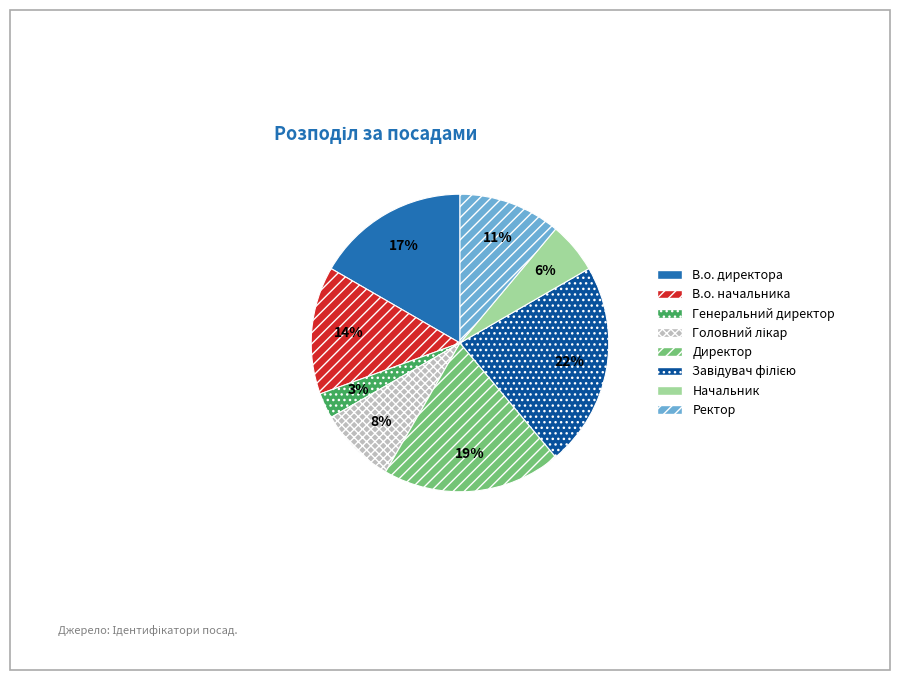

Count the number of slices in the pie.

8